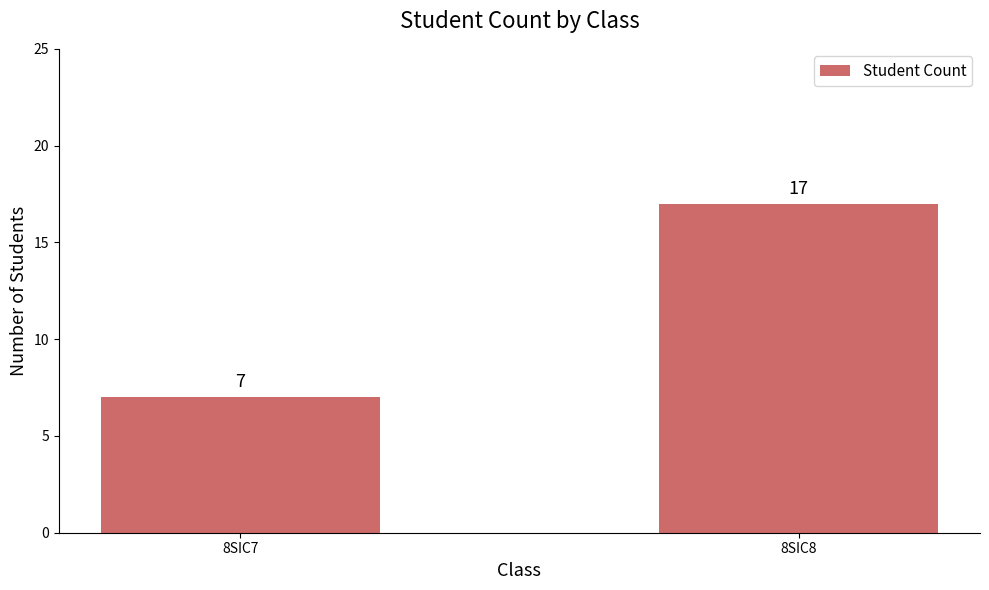

List the labels in order of value, largest first.

8SIC8, 8SIC7